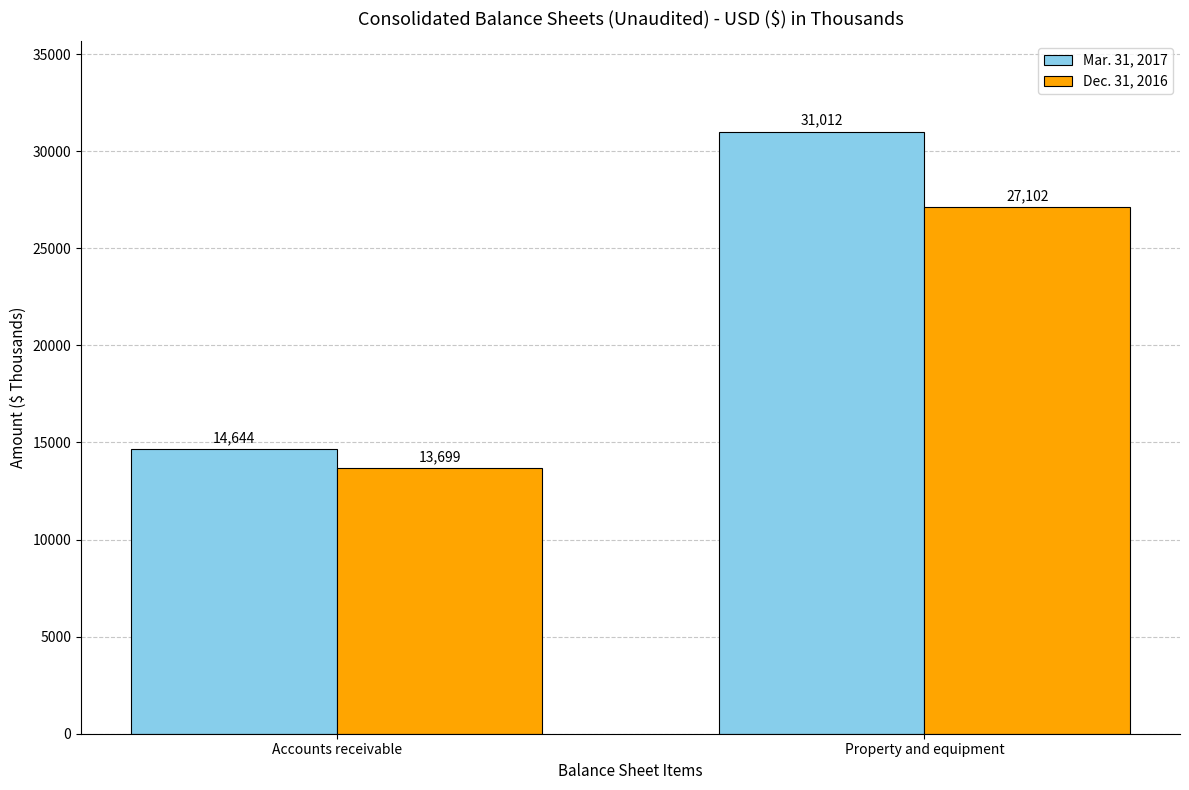

What is the difference between the Mar. 31, 2017 values at Accounts receivable and Property and equipment?

16368